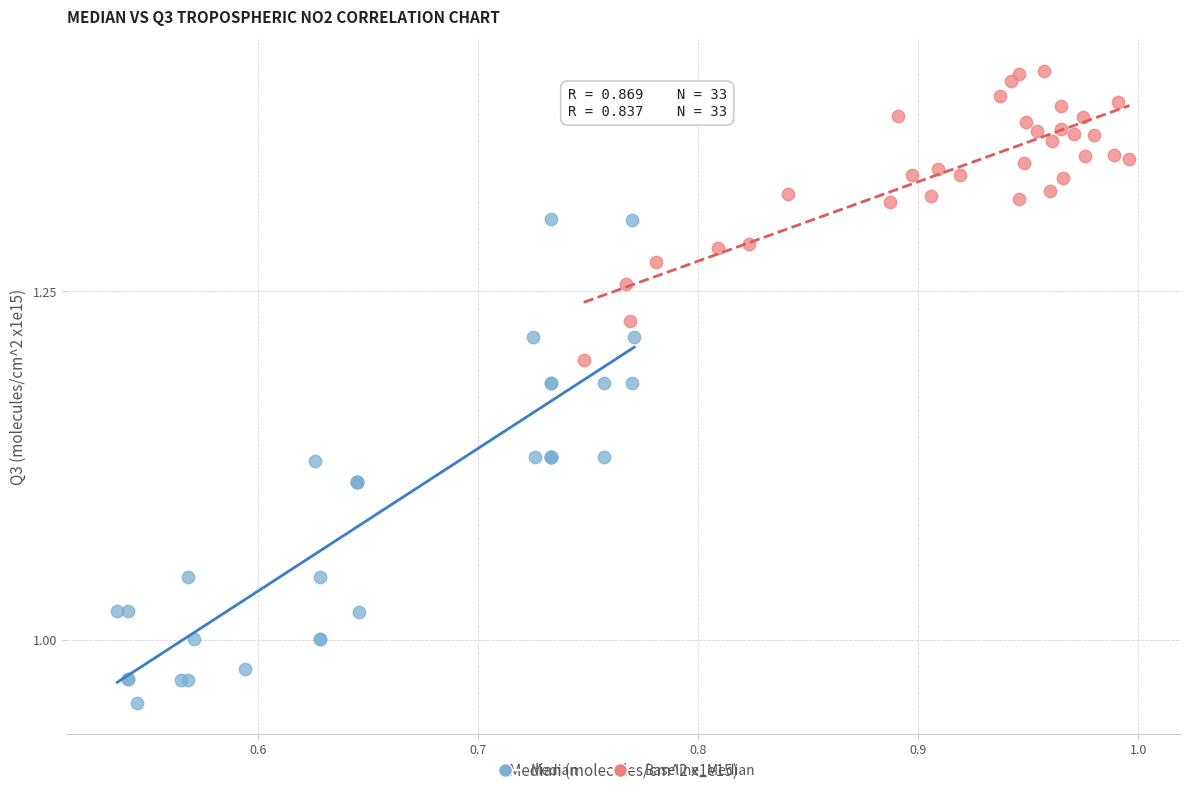

Which series reaches the maximum Y coordinate?

Baseline_Median